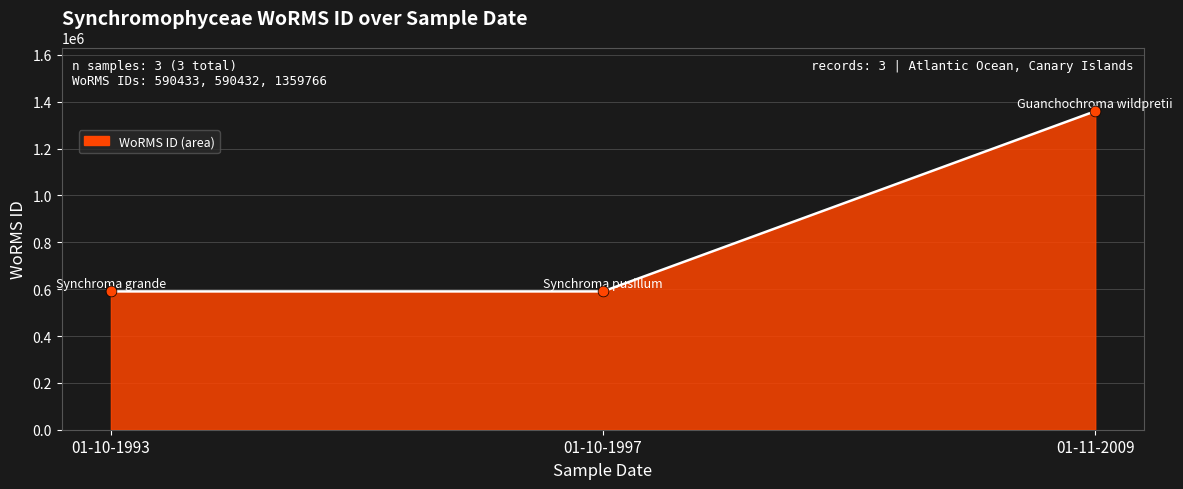

Which has a higher value, 01-11-2009 or 01-10-1993?

01-11-2009